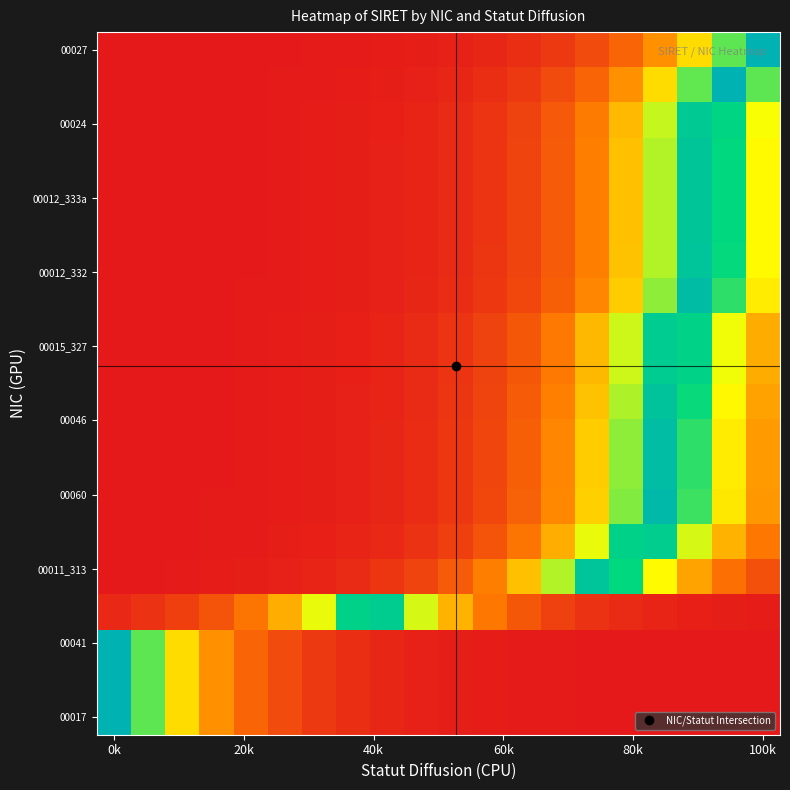

At how many categories does at least one series exceed 0?

20